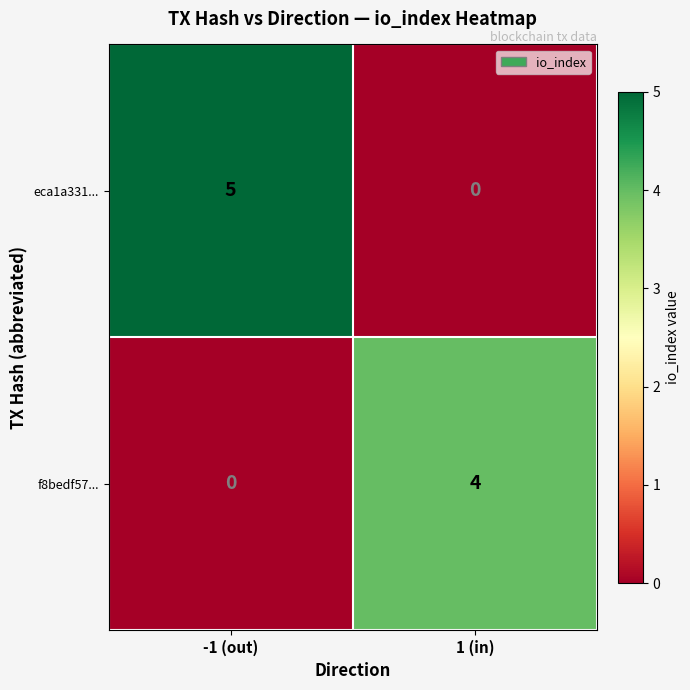

Which series has the largest total across all categories?

eca1a331...